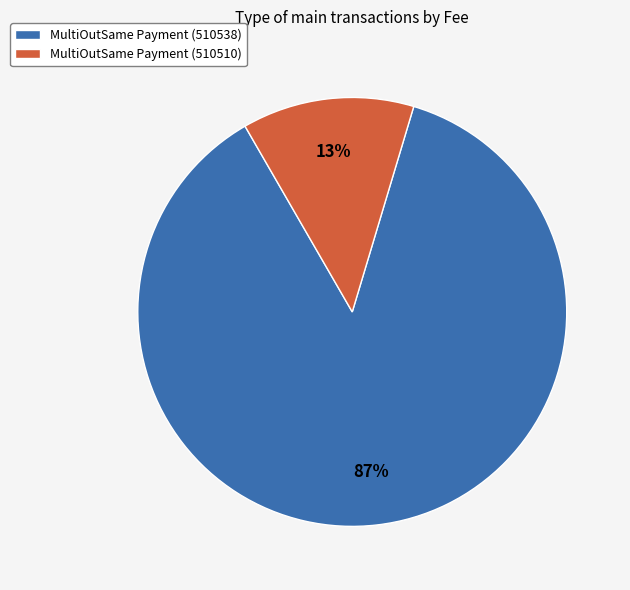

True or false: MultiOutSame Payment (510510) accounts for 13% of the total.

True